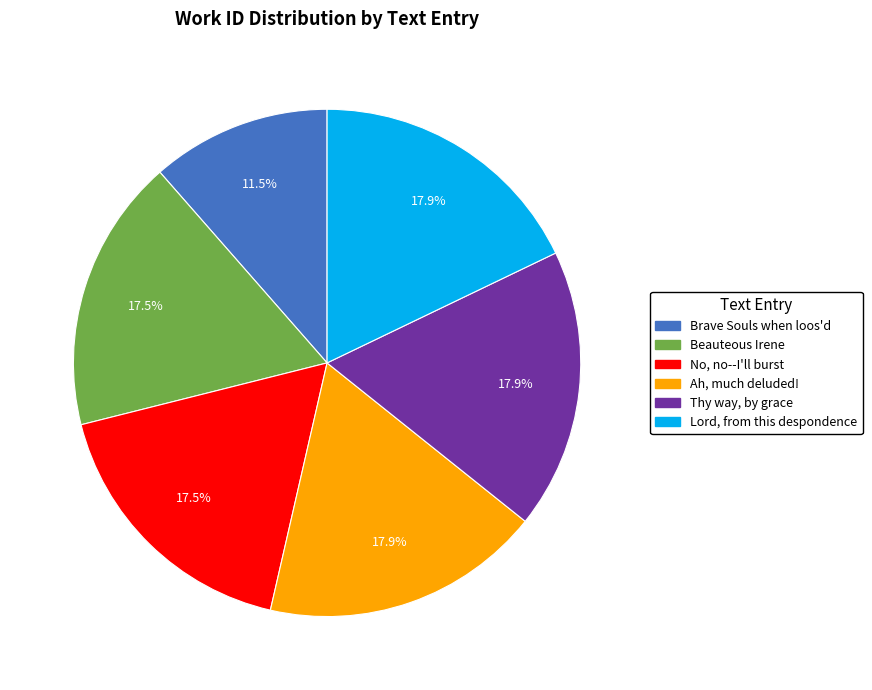

To the nearest percent, what is the average slice percentage?

17%